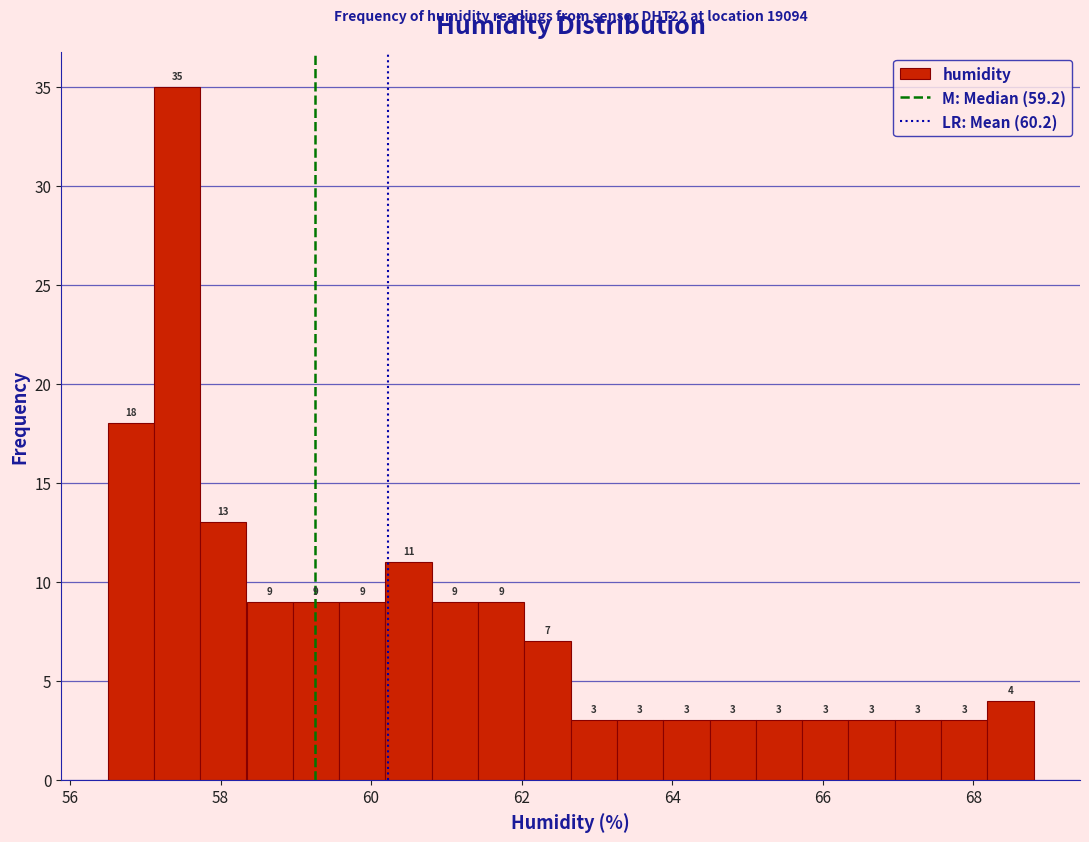

Read against the x-axis, roughly where is the centre of the tallest bar?

57.4